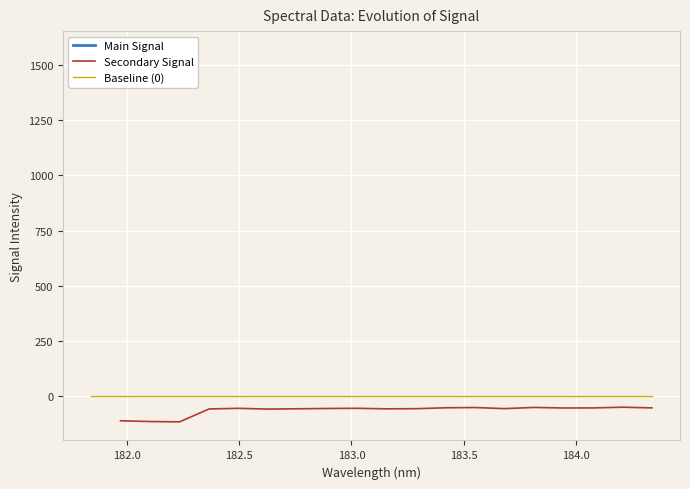

Count the number of categories in the chart.

20